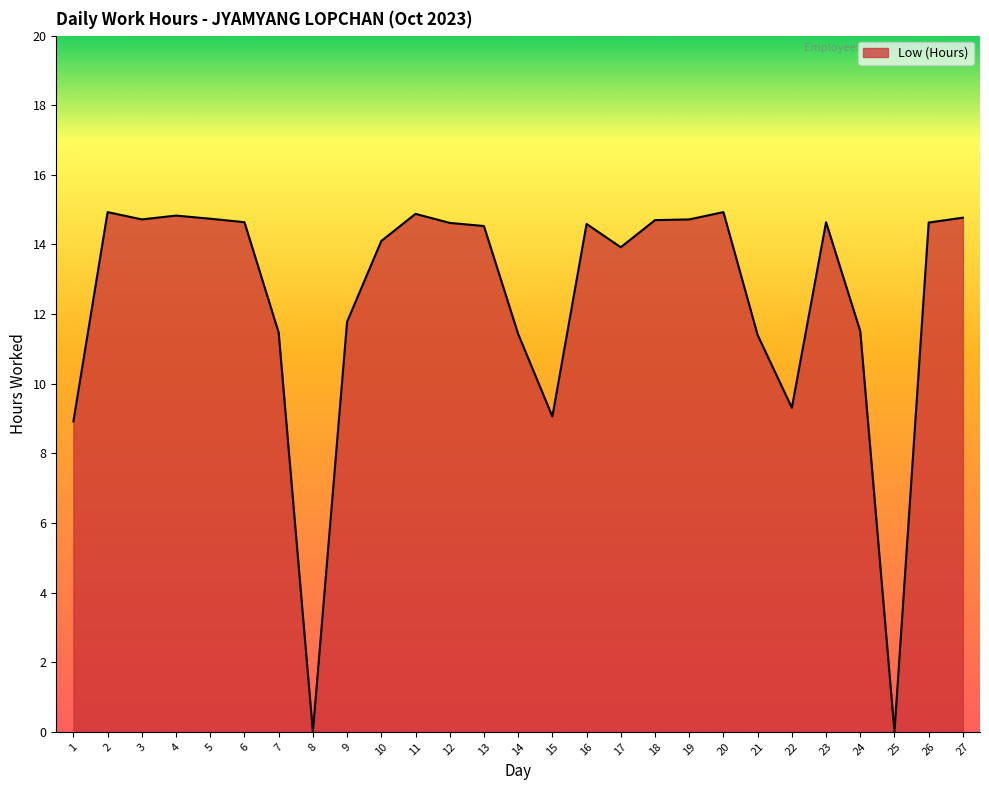

What is the greatest value displayed?

14.9